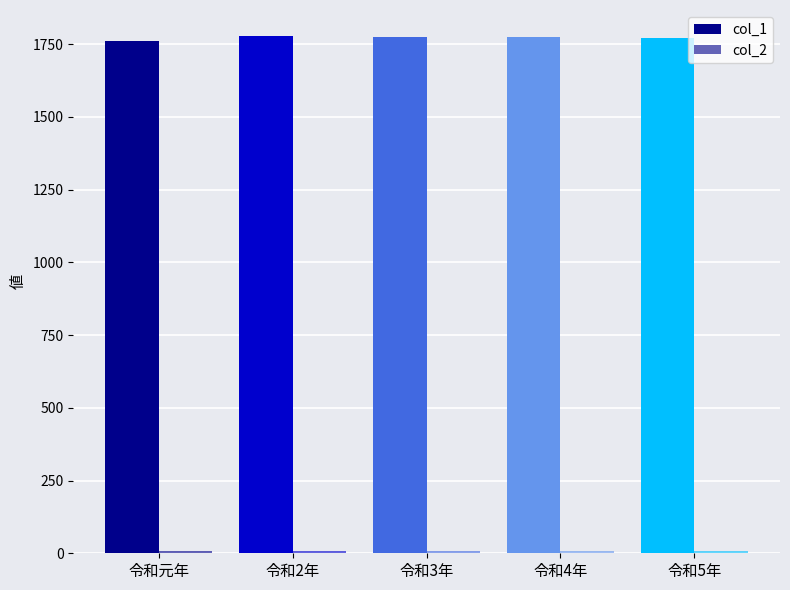

What value does the col_1 series have at 令和3年?

1775.8